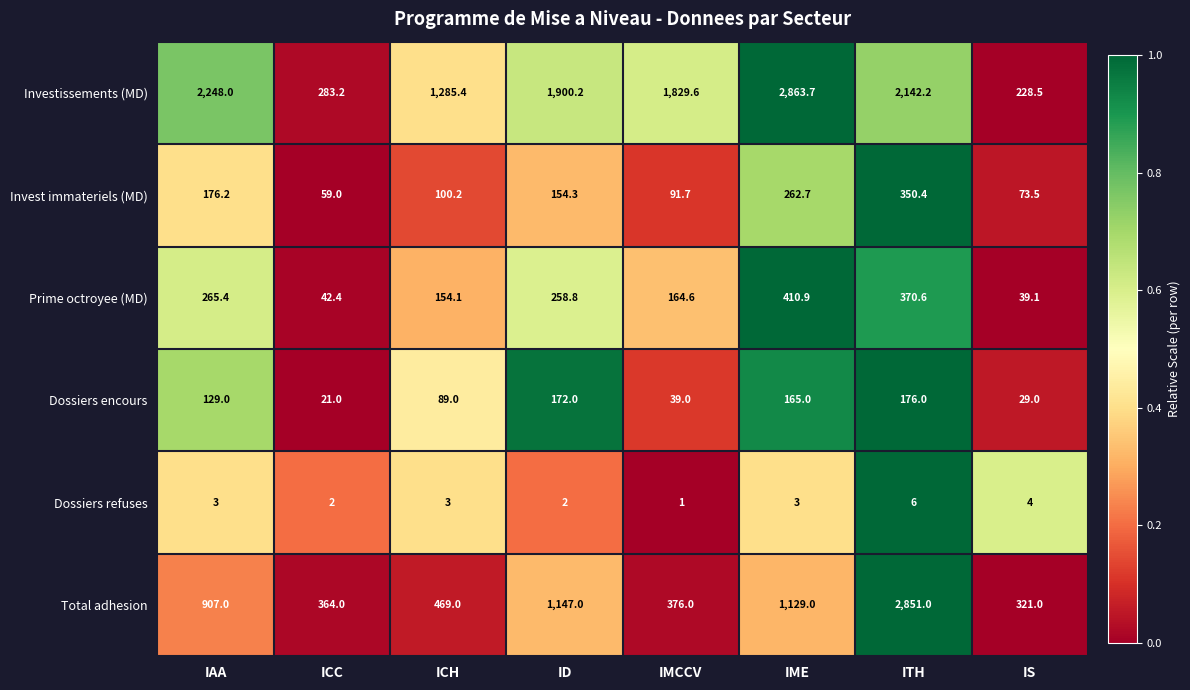

List the series in order of their peak value, lowest first.

Dossiers refuses, Dossiers encours, Invest immateriels (MD), Prime octroyee (MD), Total adhesion, Investissements (MD)